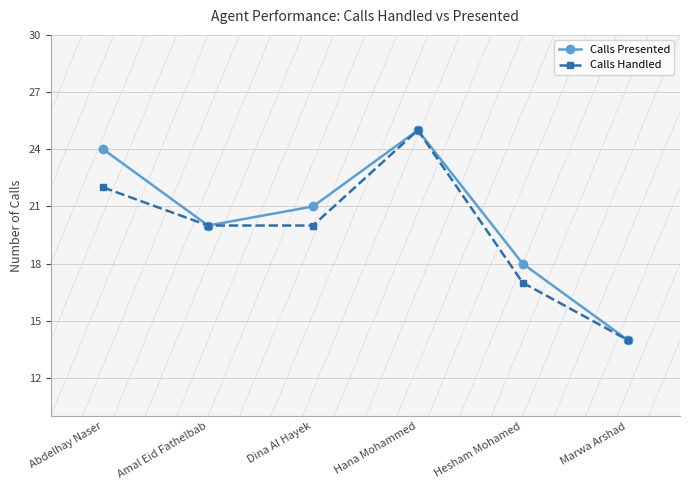

Which category has the lowest value in the Calls Handled series?

Marwa Arshad